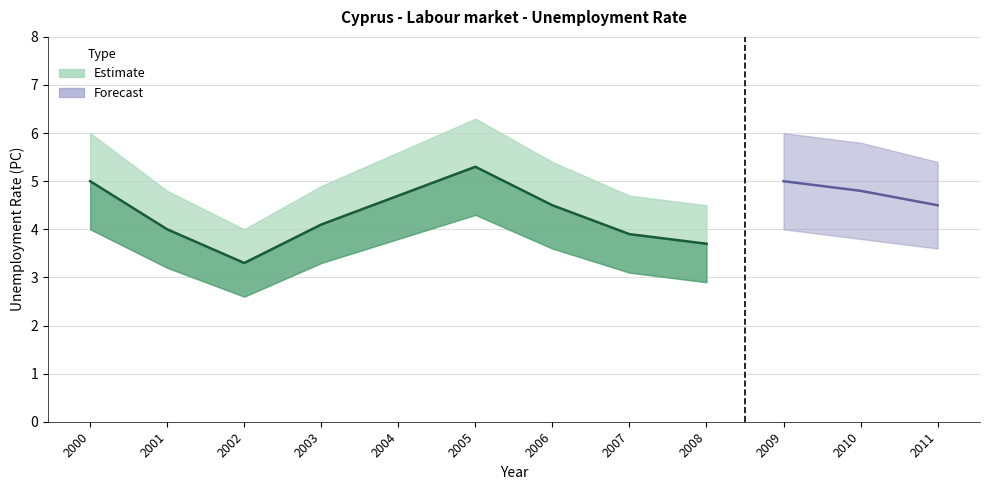

Is the value of Lower Band at 2008 greater than the value of Unemployment Rate at 2006?

No